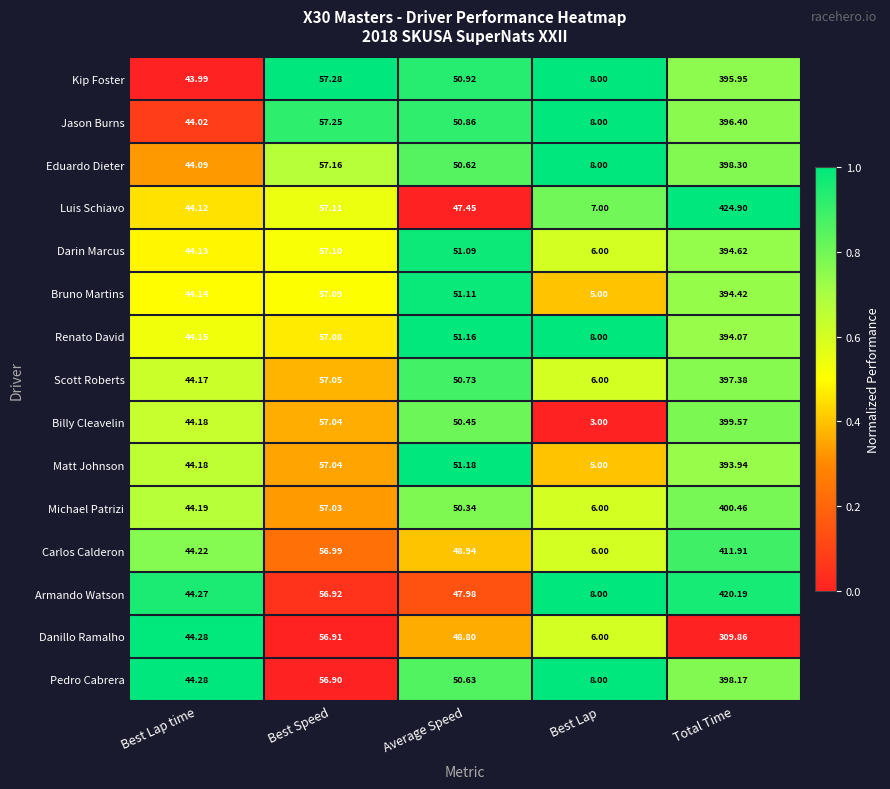

At which label does Armando Watson reach its peak?

Total Time